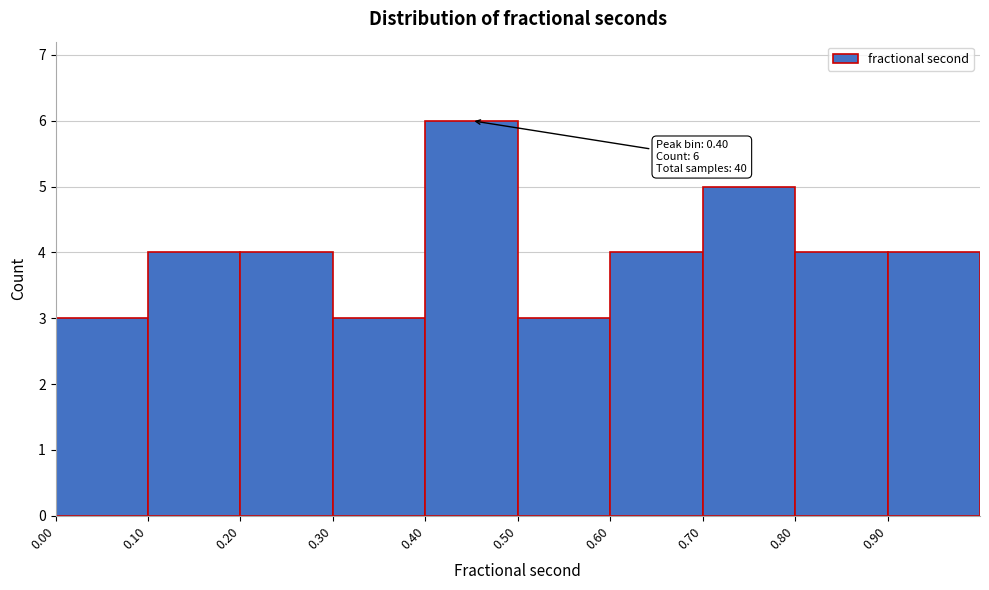

Which range on the x-axis has the tallest bar?

0.4 to 0.5